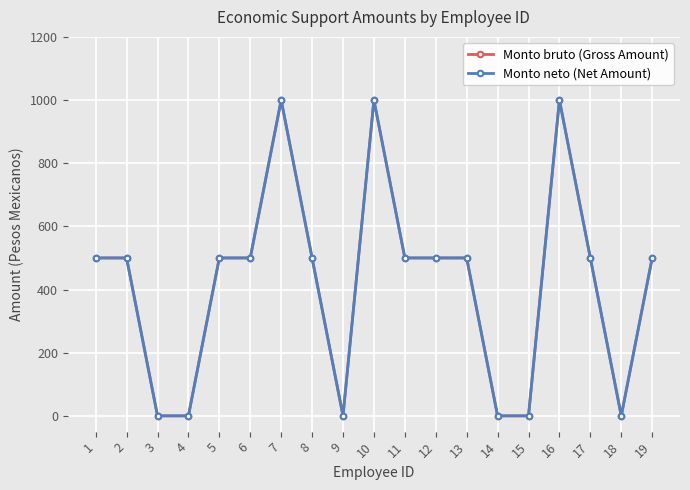

What is the average value of the Monto bruto (Gross Amount) series?

421